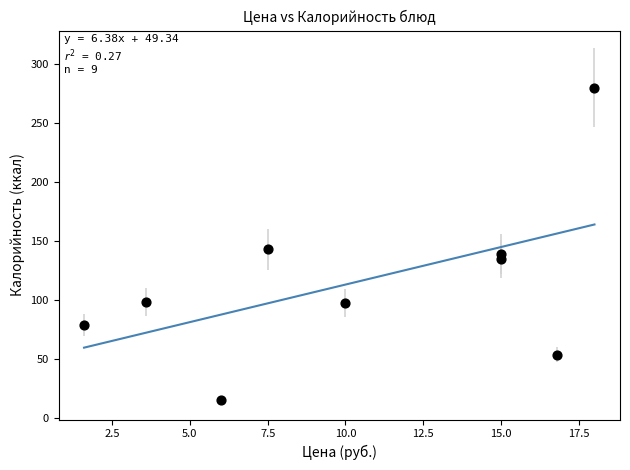

What Y value in the scatter plot is closest to 147?

143.0